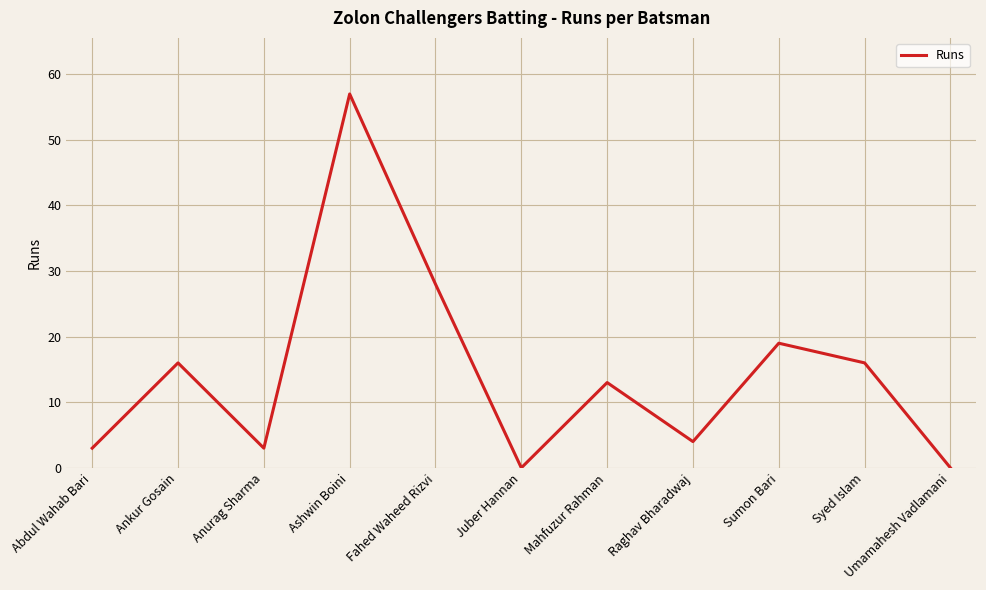

What is the change in value from Fahed Waheed Rizvi to Umamahesh Vadlamani?

-28